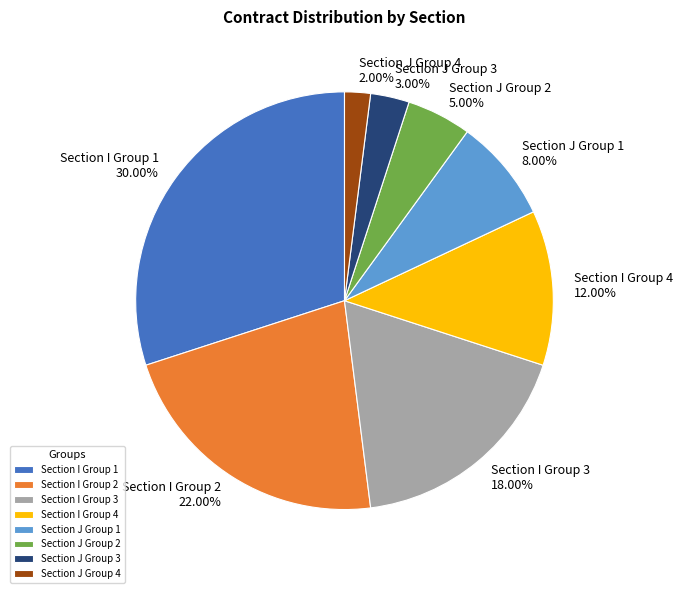

What is the largest slice in the pie chart?

Section I Group 1